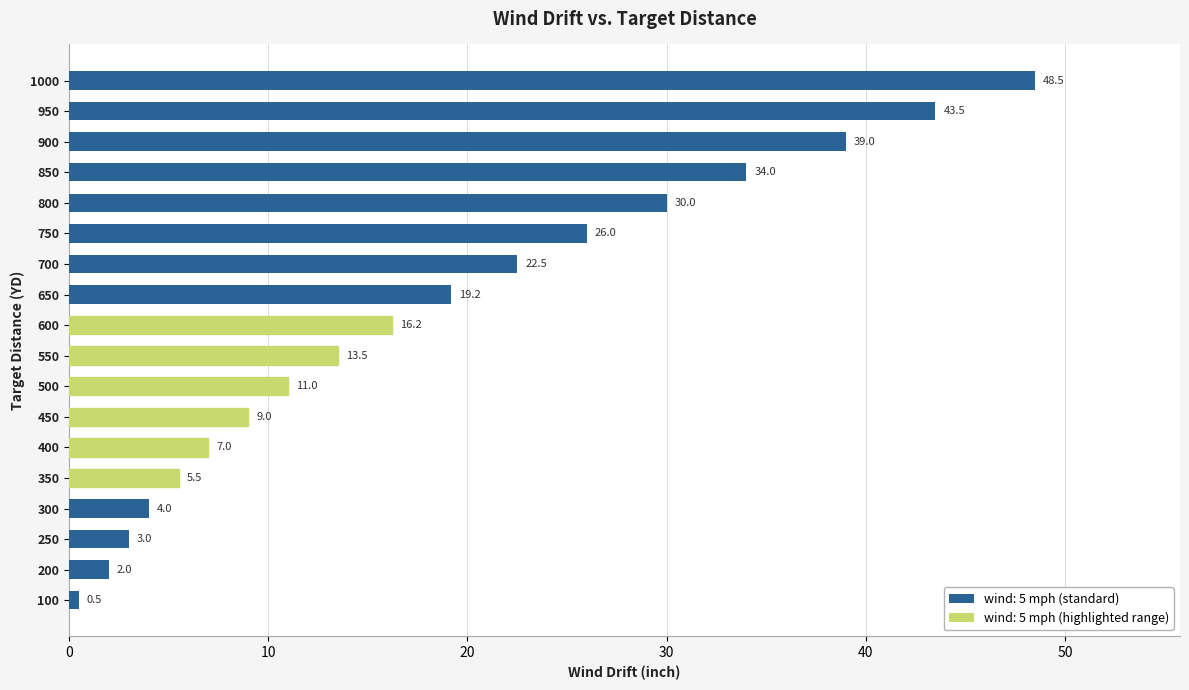

Does the chart contain any negative values?

No